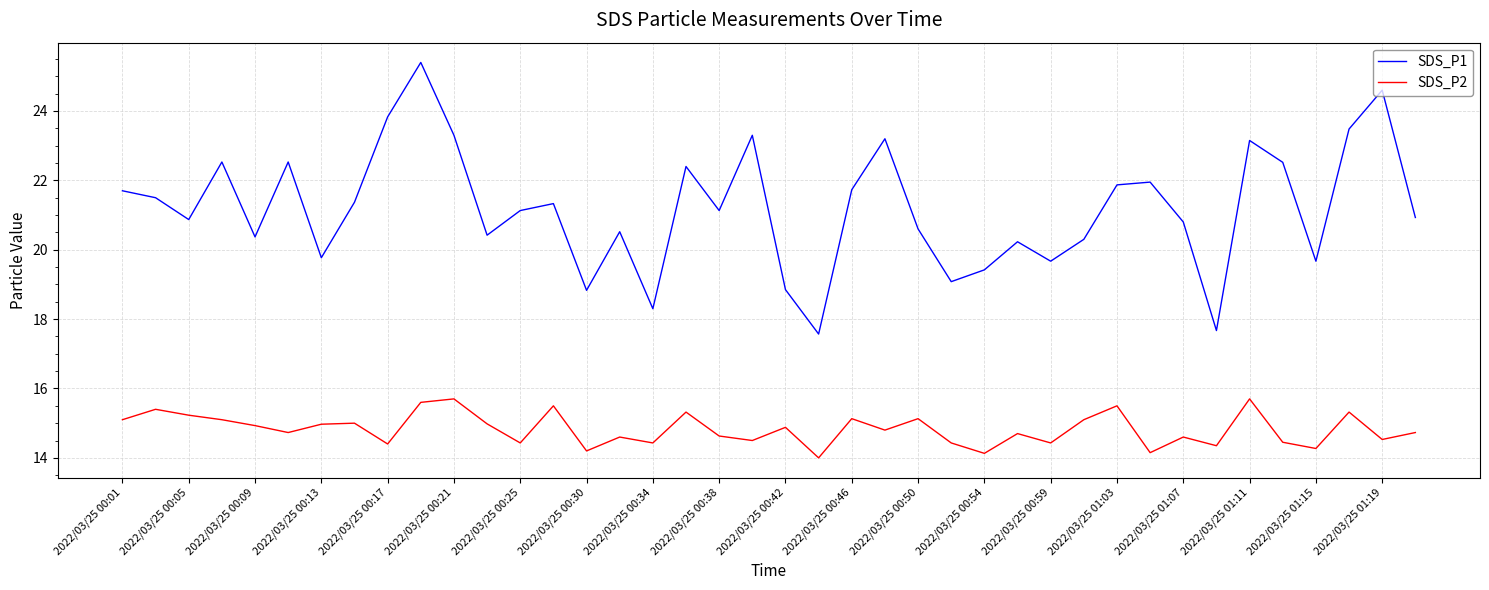

What is the minimum value for SDS_P2?

14.0